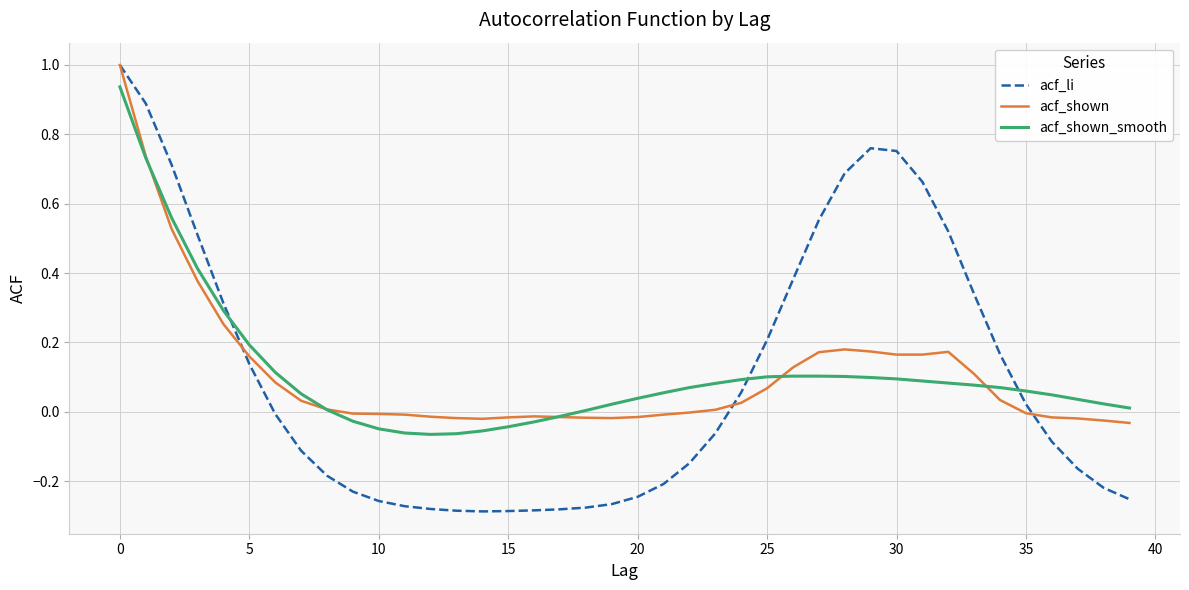

Which series has the largest range (max minus min)?

acf_li